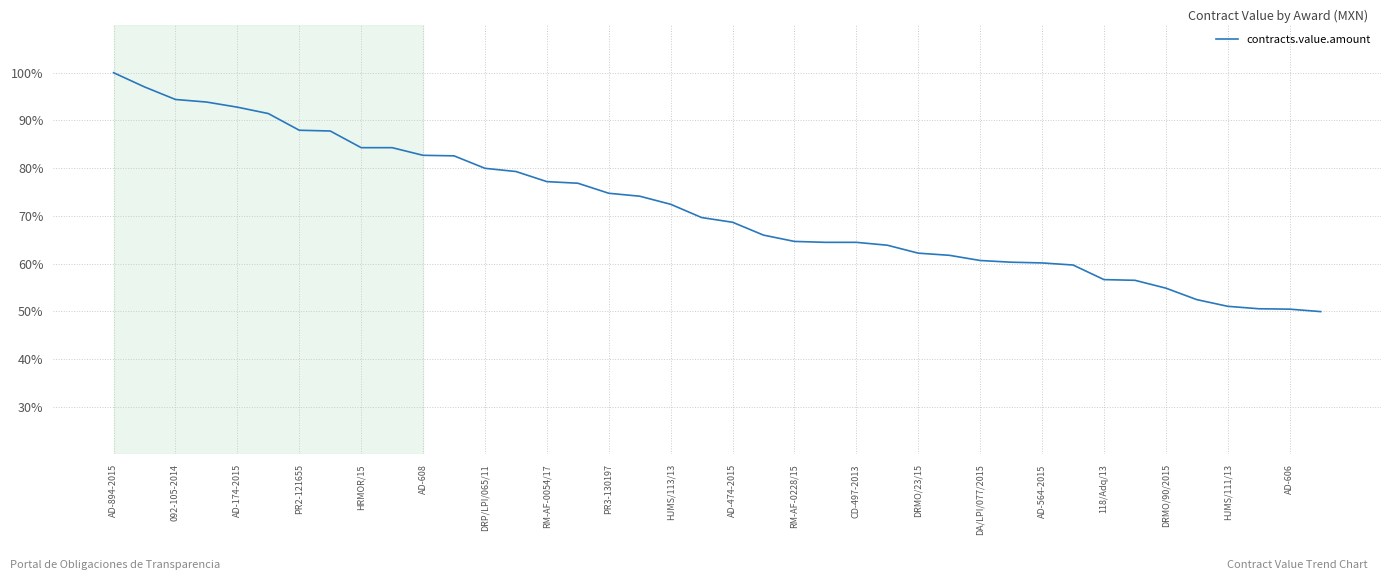

What is the maximum value shown in the chart?

100.0